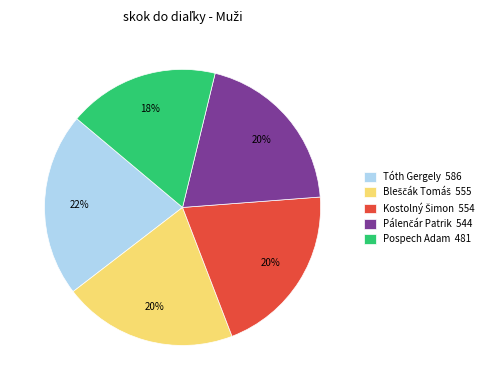

Is it true that Pospech Adam is 18% of the pie?

True